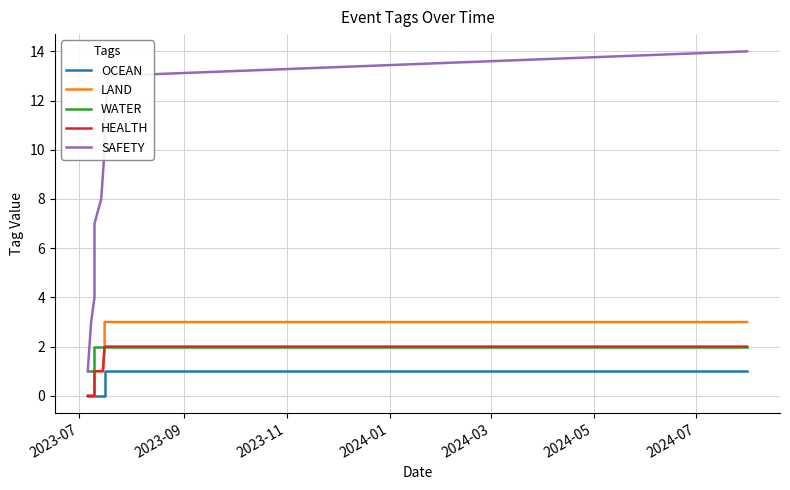

What are all the series names shown in the legend?

OCEAN, LAND, WATER, HEALTH, SAFETY